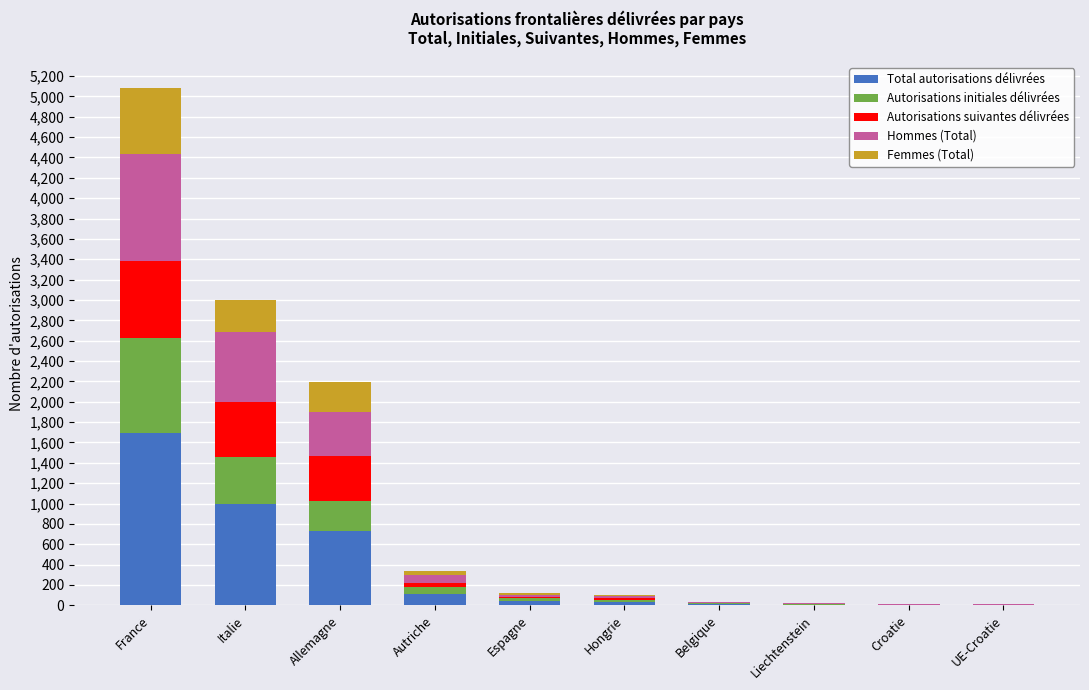

At which category is the sum across all series the highest?

France